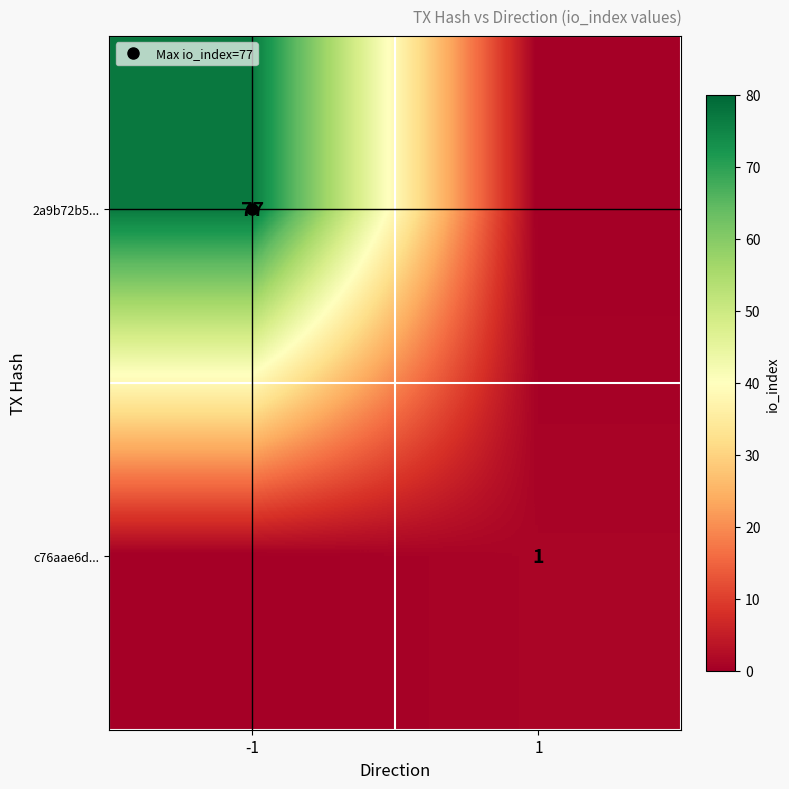

The value of c76aae6d... at -1 is 0. True or false?

True